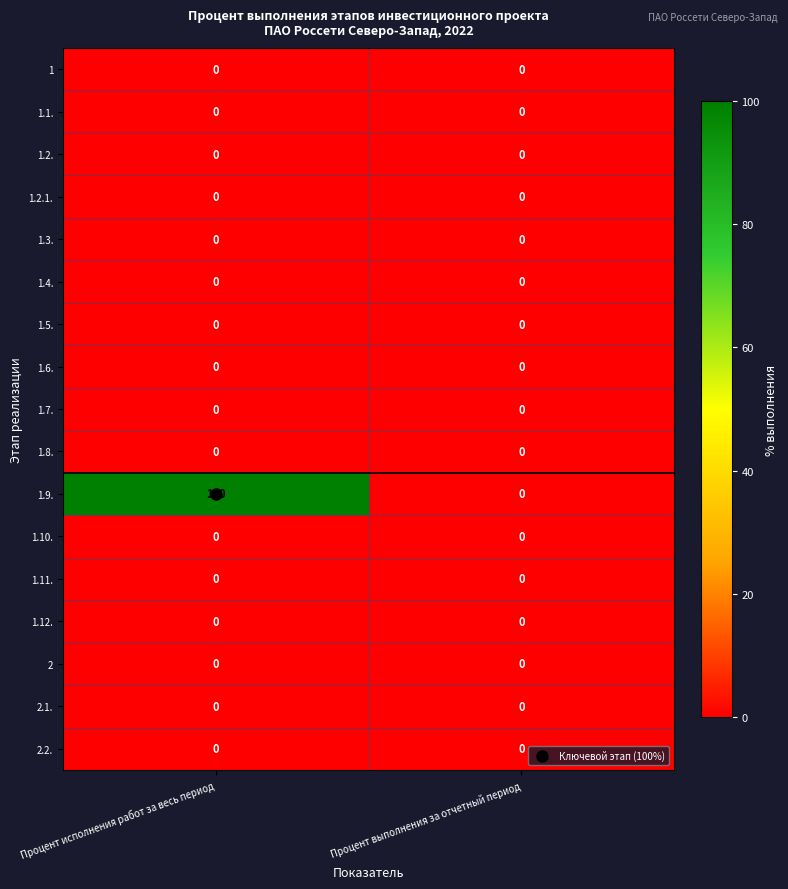

What is the greatest value displayed?

100